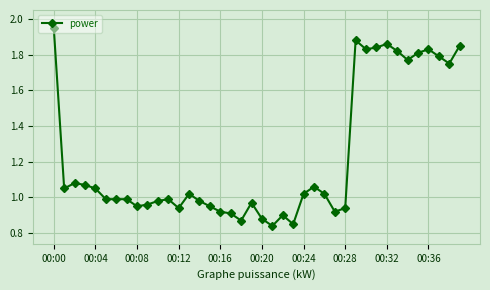

What is the sum of all values?

49.1